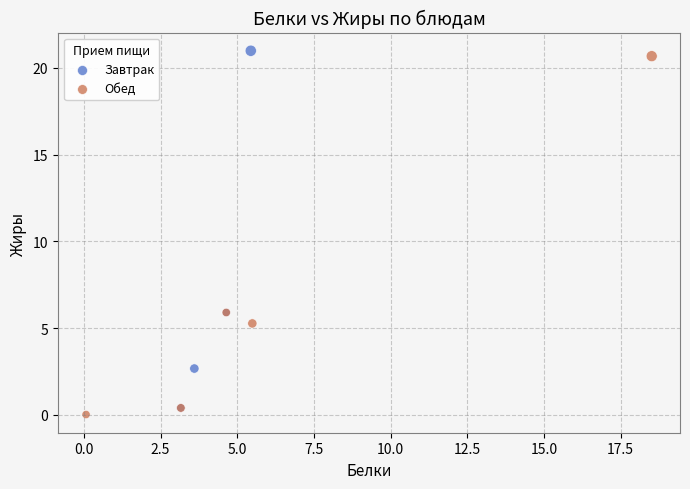

Which series reaches the maximum Y coordinate?

Завтрак